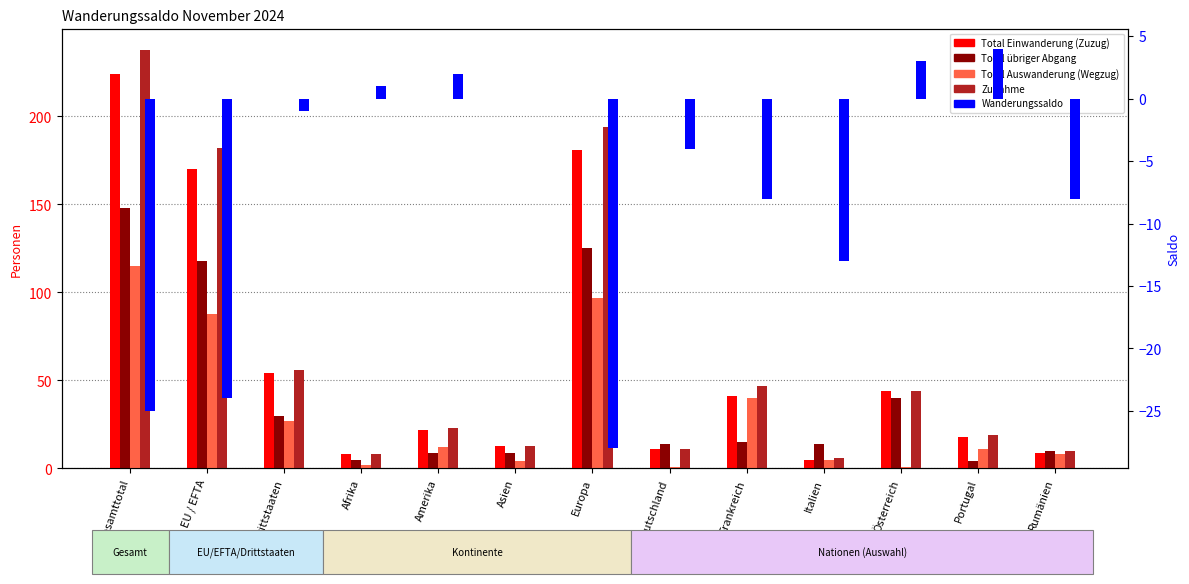

Read the Total Einwanderung (Zuzug) value at Amerika, to the nearest 5.

20